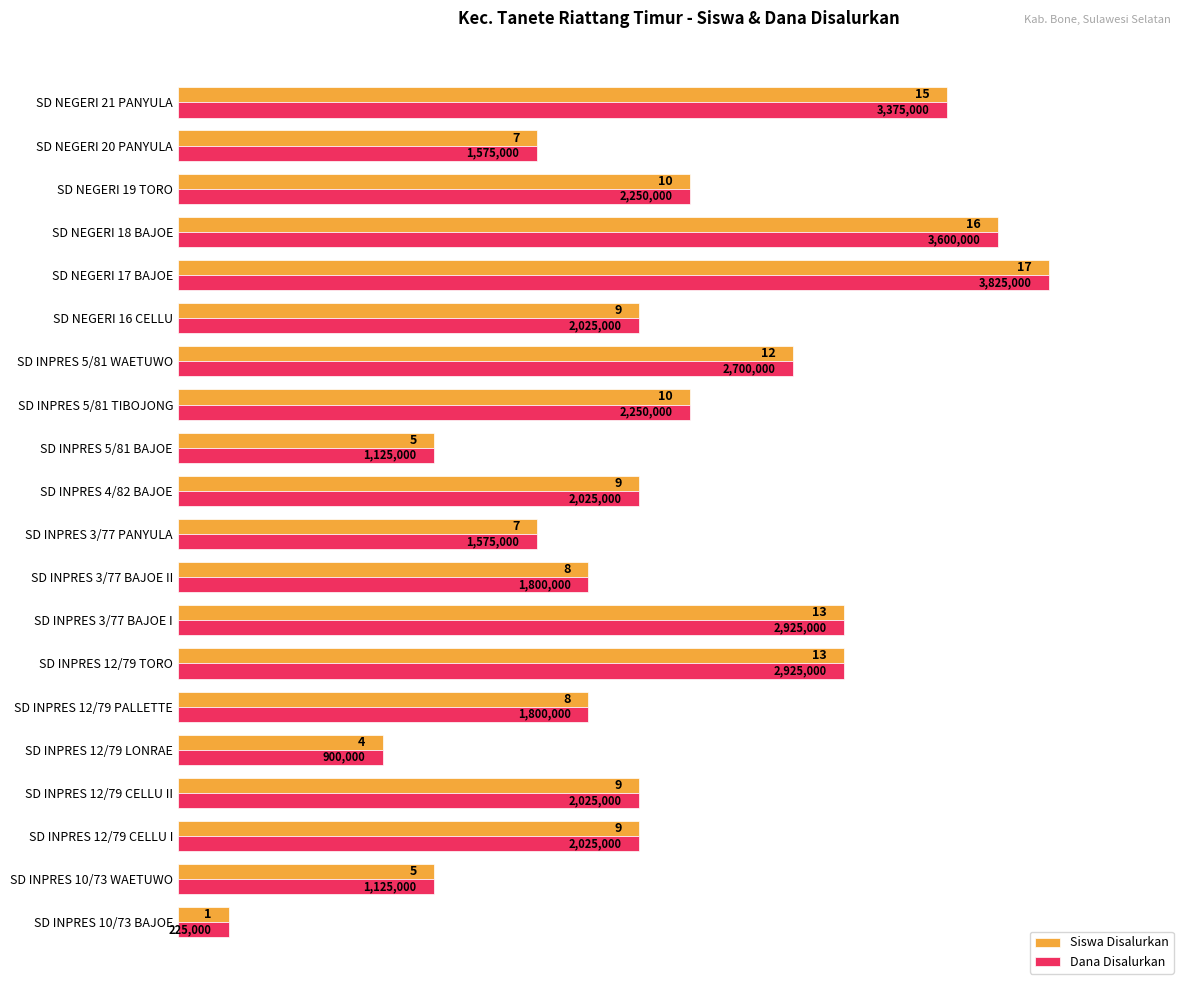

What are all the series names shown in the legend?

Siswa Disalurkan, Dana Disalurkan